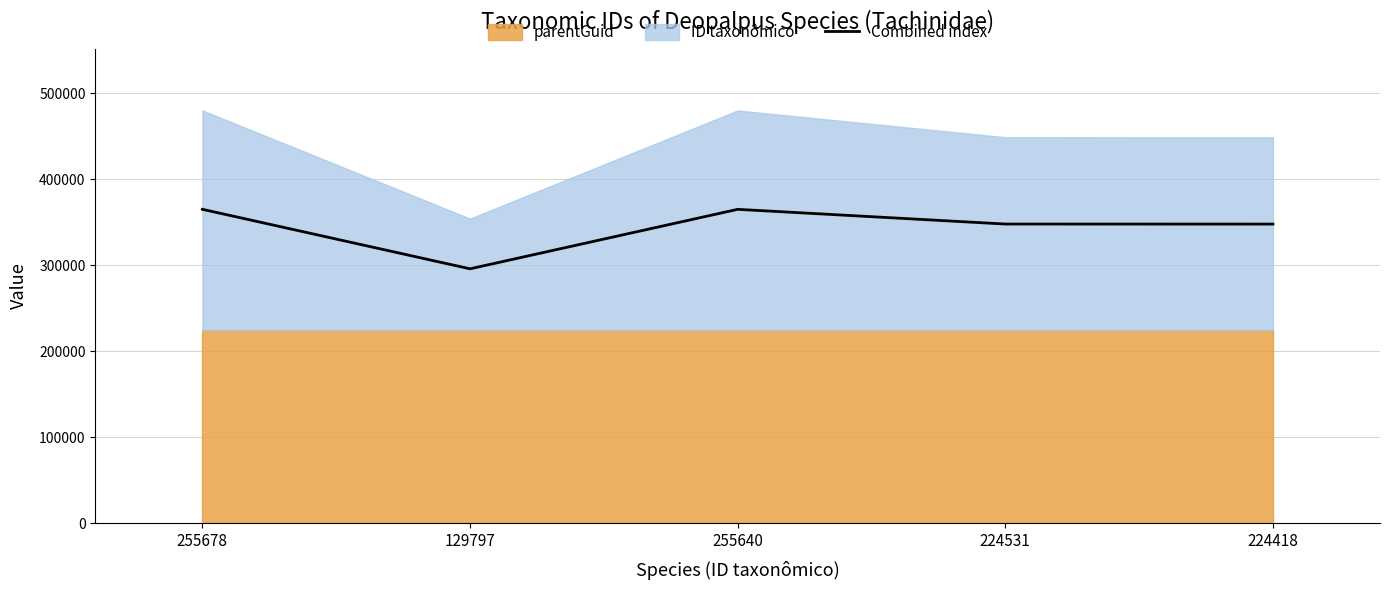

What is the ratio of the value at 224418 to the value at 255678?

1.0